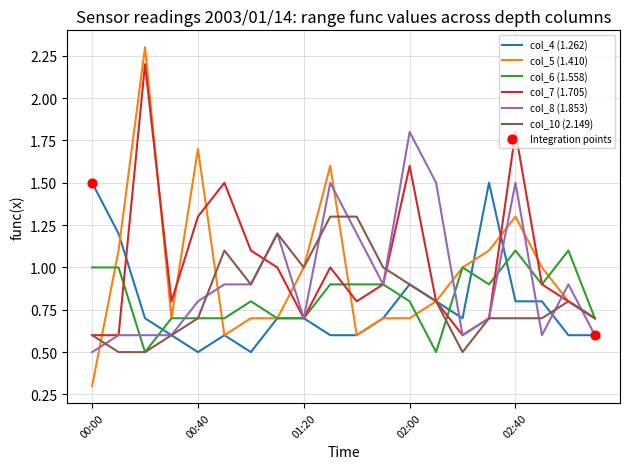

Which series has the widest spread of values?

col_5 (1.410)